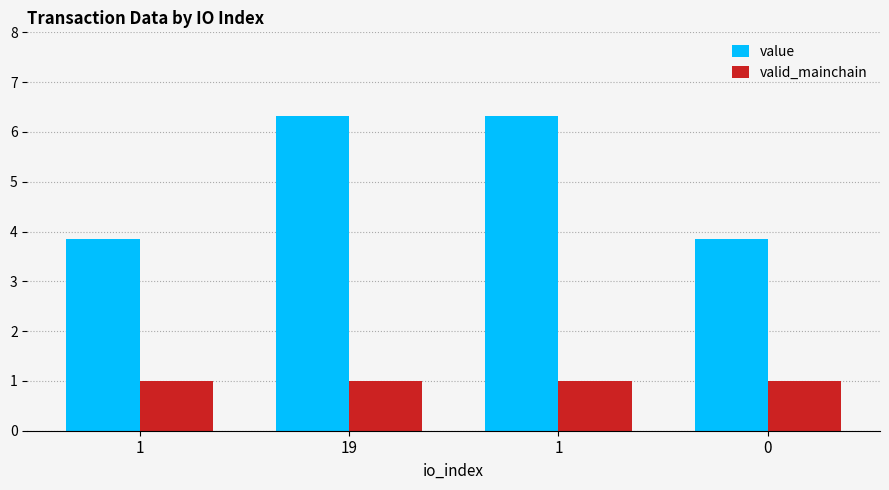

How many value values are between 3 and 6?

2